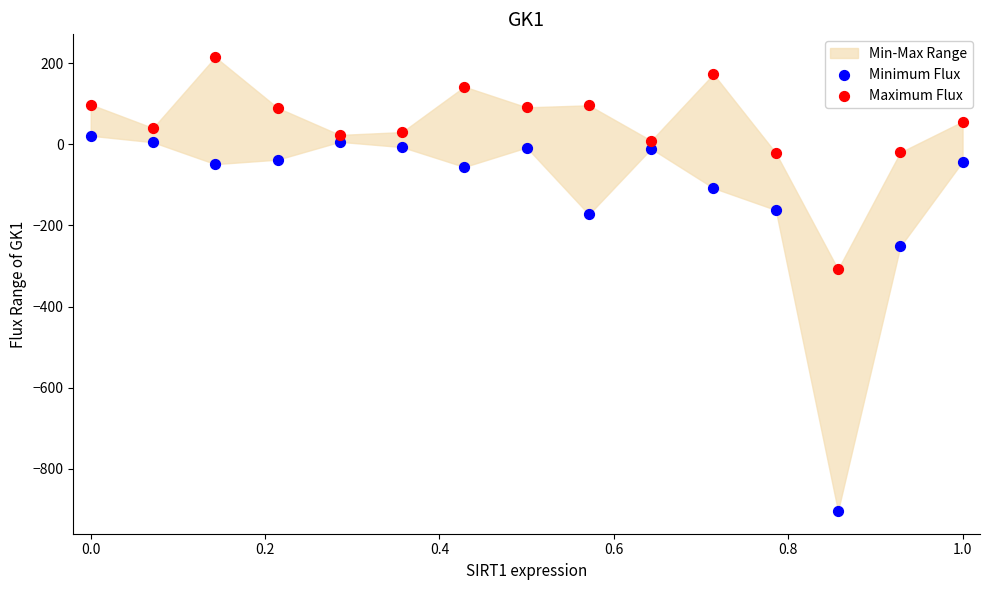

Which series has the largest Y range (max minus min)?

Minimum Flux